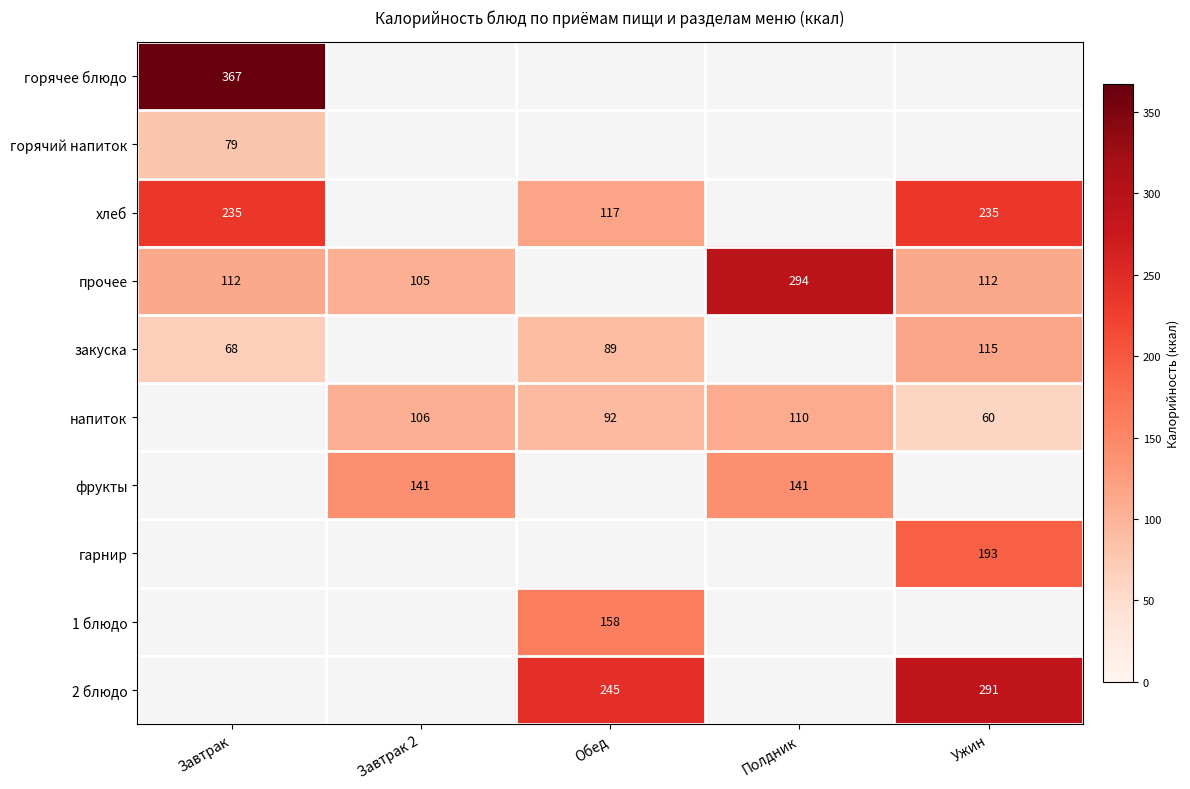

True or false: горячий напиток has a value of 79 at Завтрак.

True